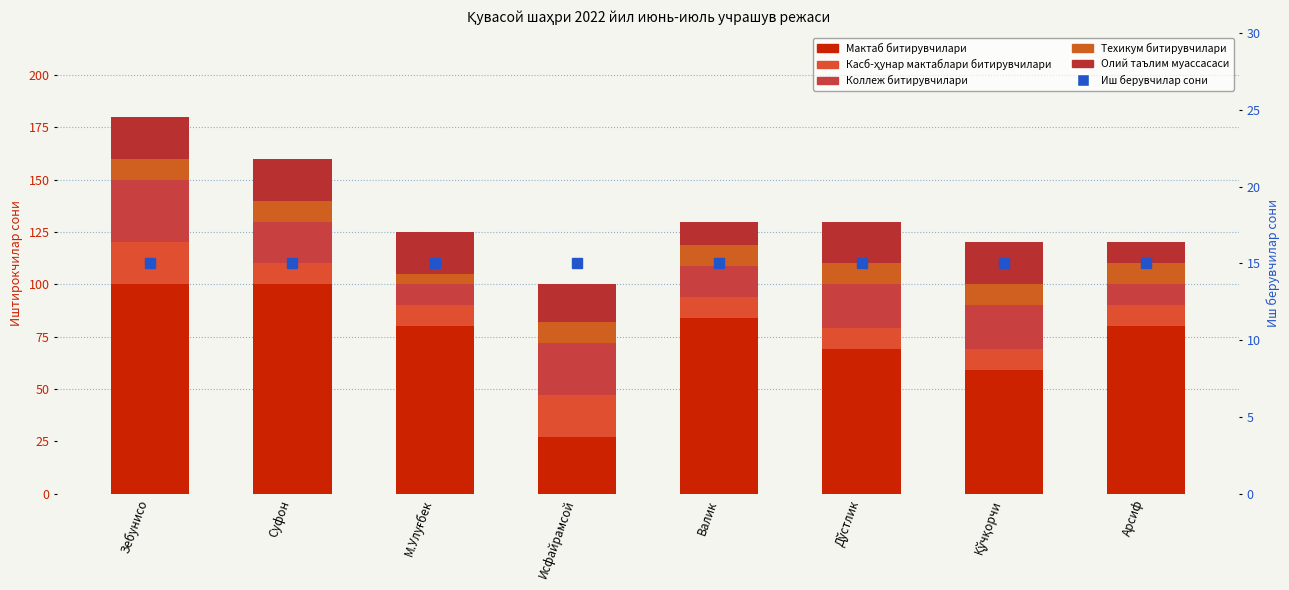

List the series in order of their peak value, highest first.

Мактаб битирувчилари, Коллеж битирувчилари, Касб-ҳунар мактаблари битирувчилари, Олий таълим муассасаси, Иш берувчилар сони, Техикум битирувчилари